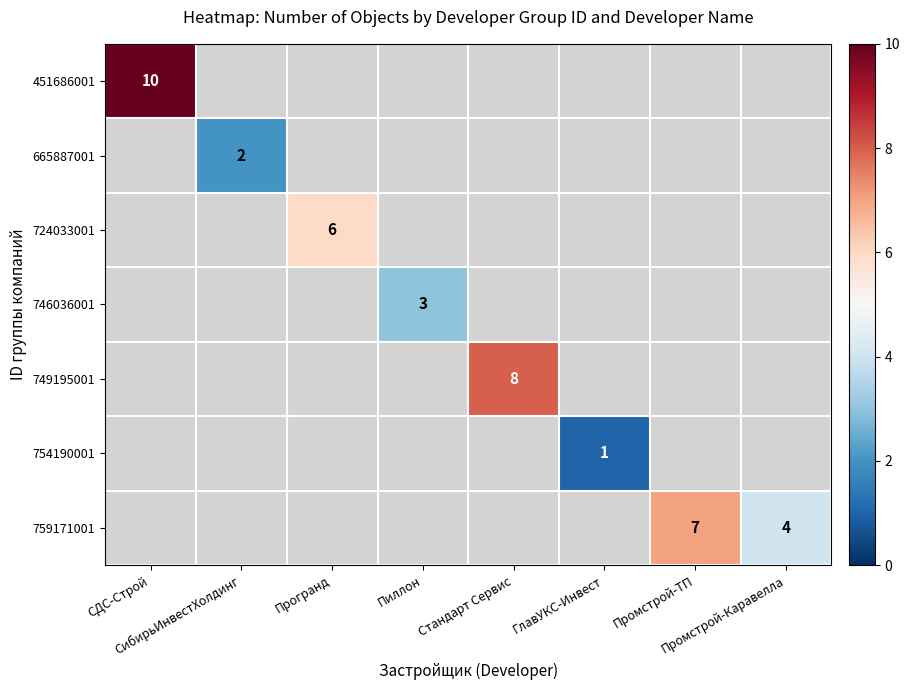

Is the value of 724033001 at Стандарт Сервис greater than the value of 749195001 at Промстрой-Каравелла?

No